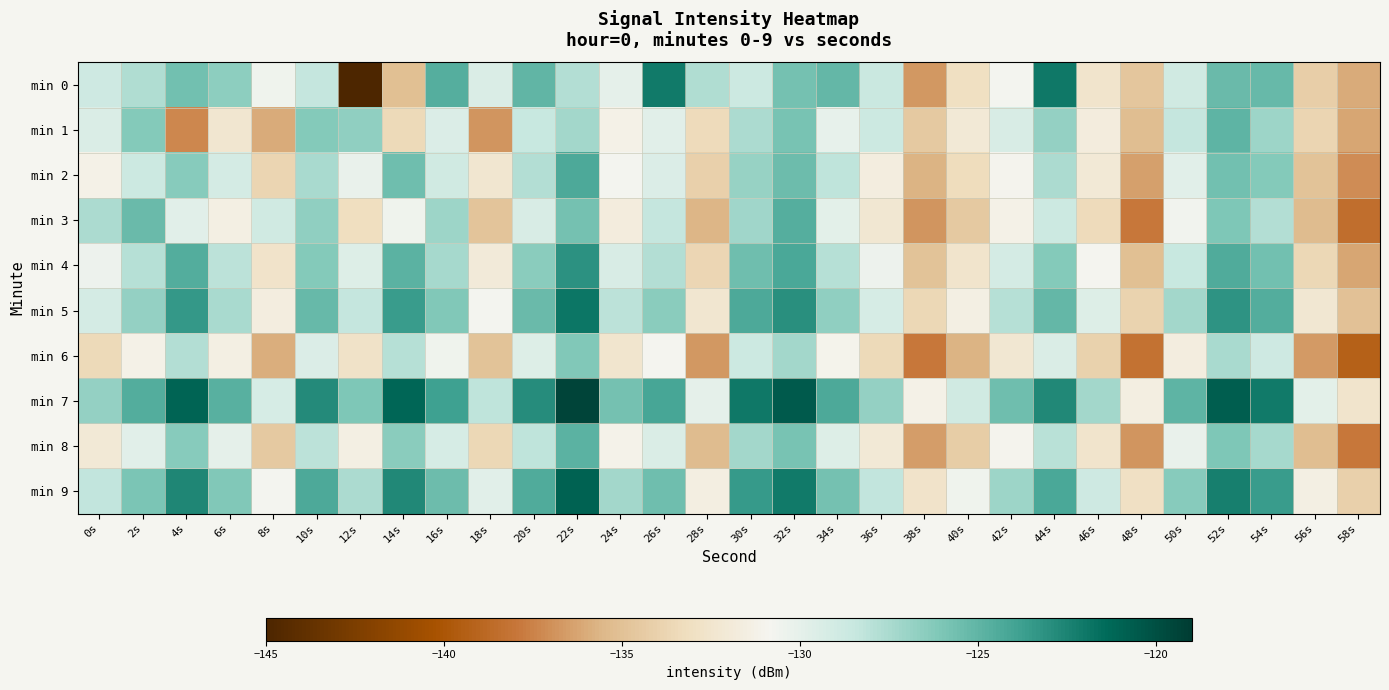

Reading left to right, what are all the values shown in this chart?

min 0: 0s=-128.8	2s=-127.7	4s=-125.6	6s=-126.6	8s=-130.5	10s=-128.4	12s=-145.1	14s=-135.0	16s=-124.6	18s=-129.4	20s=-125.0	22s=-127.8	24s=-130.0	26s=-122.1	28s=-127.6	30s=-128.7	32s=-125.8	34s=-125.2	36s=-128.6	38s=-136.7	40s=-133.1	42s=-130.7	44s=-122.0	46s=-132.6	48s=-134.7	50s=-128.9	52s=-125.3	54s=-125.3	56s=-134.2	58s=-136.0
min 1: 0s=-129.4	2s=-126.2	4s=-137.3	6s=-132.3	8s=-136.0	10s=-126.2	12s=-126.7	14s=-133.5	16s=-129.5	18s=-136.8	20s=-128.5	22s=-127.3	24s=-131.2	26s=-129.8	28s=-133.4	30s=-127.6	32s=-125.9	34s=-130.1	36s=-128.7	38s=-134.5	40s=-132.1	42s=-129.3	44s=-126.8	46s=-131.7	48s=-135.2	50s=-128.4	52s=-124.9	54s=-127.1	56s=-133.8	58s=-136.2
min 2: 0s=-131.2	2s=-128.7	4s=-126.4	6s=-129.1	8s=-133.8	10s=-127.5	12s=-130.2	14s=-125.6	16s=-128.9	18s=-132.4	20s=-127.8	22s=-124.3	24s=-130.7	26s=-129.5	28s=-134.1	30s=-126.9	32s=-125.4	34s=-128.2	36s=-131.6	38s=-135.7	40s=-133.3	42s=-130.9	44s=-127.6	46s=-132.1	48s=-136.4	50s=-129.8	52s=-125.7	54s=-126.3	56s=-134.9	58s=-137.1
min 3: 0s=-127.6	2s=-125.3	4s=-129.8	6s=-131.4	8s=-128.9	10s=-126.7	12s=-133.2	14s=-130.5	16s=-127.1	18s=-134.8	20s=-129.3	22s=-125.8	24s=-131.7	26s=-128.4	28s=-135.6	30s=-127.2	32s=-124.6	34s=-129.9	36s=-132.3	38s=-136.8	40s=-134.5	42s=-131.2	44s=-128.7	46s=-133.4	48s=-137.9	50s=-130.6	52s=-126.1	54s=-127.8	56s=-135.3	58s=-138.4
min 4: 0s=-130.4	2s=-127.9	4s=-124.5	6s=-128.1	8s=-132.7	10s=-126.3	12s=-129.6	14s=-124.8	16s=-127.4	18s=-131.9	20s=-126.5	22s=-123.1	24s=-129.3	26s=-127.8	28s=-133.7	30s=-125.6	32s=-124.2	34s=-127.9	36s=-130.4	38s=-134.9	40s=-132.6	42s=-129.1	44s=-126.3	46s=-130.8	48s=-135.1	50s=-128.5	52s=-124.4	54s=-125.7	56s=-133.6	58s=-136.2
min 5: 0s=-129.1	2s=-126.8	4s=-123.4	6s=-127.5	8s=-131.6	10s=-125.2	12s=-128.4	14s=-123.6	16s=-126.2	18s=-130.7	20s=-125.3	22s=-121.9	24s=-128.1	26s=-126.5	28s=-132.4	30s=-124.3	32s=-123.0	34s=-126.7	36s=-129.2	38s=-133.6	40s=-131.4	42s=-127.9	44s=-125.1	46s=-129.6	48s=-133.9	50s=-127.3	52s=-123.2	54s=-124.5	56s=-132.3	58s=-135.0
min 6: 0s=-133.5	2s=-131.2	4s=-127.8	6s=-131.4	8s=-135.9	10s=-129.5	12s=-132.8	14s=-127.9	16s=-130.5	18s=-134.9	20s=-129.6	22s=-126.2	24s=-132.5	26s=-130.8	28s=-136.7	30s=-128.7	32s=-127.3	34s=-131.0	36s=-133.5	38s=-137.9	40s=-135.7	42s=-132.3	44s=-129.4	46s=-134.0	48s=-138.2	50s=-131.6	52s=-127.5	54s=-128.8	56s=-136.6	58s=-139.3
min 7: 0s=-126.8	2s=-124.5	4s=-121.1	6s=-124.7	8s=-129.2	10s=-122.8	12s=-126.1	14s=-121.2	16s=-123.8	18s=-128.2	20s=-122.9	22s=-119.5	24s=-125.8	26s=-124.1	28s=-130.0	30s=-122.0	32s=-120.6	34s=-124.3	36s=-126.8	38s=-131.2	40s=-128.9	42s=-125.6	44s=-122.7	46s=-127.3	48s=-131.5	50s=-124.9	52s=-120.8	54s=-122.1	56s=-129.9	58s=-132.6
min 8: 0s=-132.1	2s=-129.8	4s=-126.4	6s=-130.0	8s=-134.5	10s=-128.1	12s=-131.4	14s=-126.5	16s=-129.2	18s=-133.6	20s=-128.2	22s=-124.8	24s=-131.1	26s=-129.4	28s=-135.3	30s=-127.3	32s=-125.9	34s=-129.6	36s=-132.1	38s=-136.5	40s=-134.3	42s=-130.9	44s=-128.0	46s=-132.6	48s=-136.8	50s=-130.2	52s=-126.1	54s=-127.4	56s=-135.2	58s=-137.9
min 9: 0s=-128.3	2s=-126.0	4s=-122.6	6s=-126.2	8s=-130.7	10s=-124.3	12s=-127.6	14s=-122.7	16s=-125.4	18s=-129.8	20s=-124.4	22s=-121.0	24s=-127.3	26s=-125.6	28s=-131.5	30s=-123.5	32s=-122.1	34s=-125.8	36s=-128.3	38s=-132.7	40s=-130.5	42s=-127.1	44s=-124.2	46s=-128.8	48s=-133.0	50s=-126.4	52s=-122.3	54s=-123.6	56s=-131.4	58s=-134.1